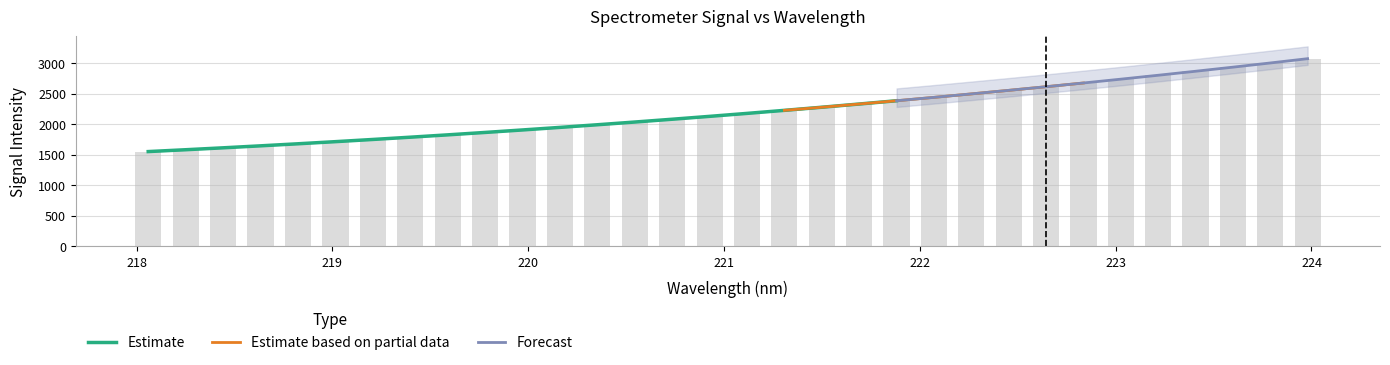

What is the label of the 25th bar from the left?

222.6447